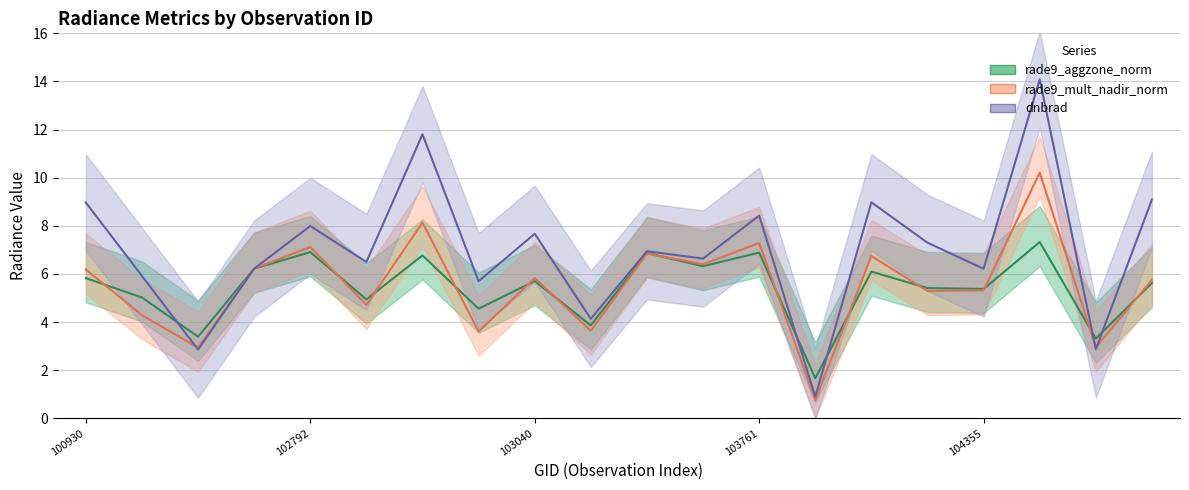

At which category does rade9_aggzone_norm reach its first local valley?

102551